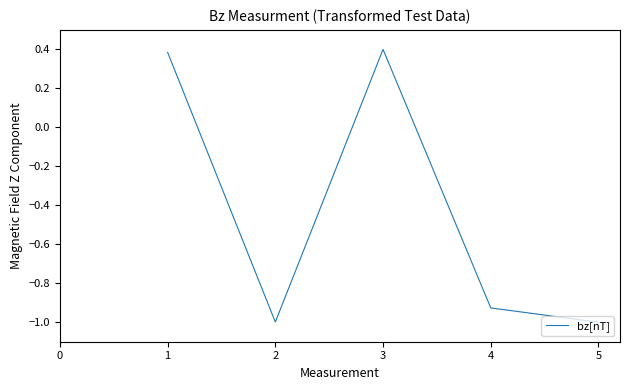

The value at 2 is 0.5. True or false?

False